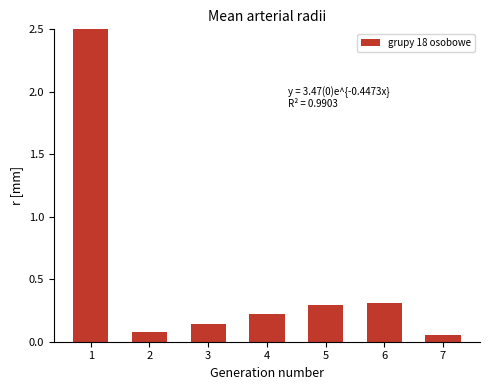

What is the sum of the values at 7 and 6?

0.4